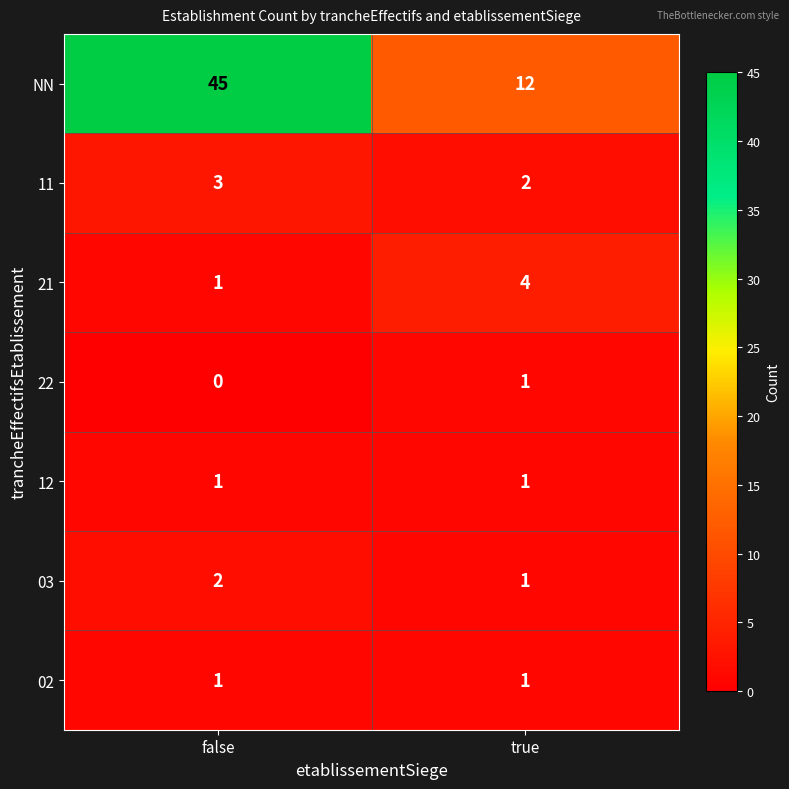

What is the sum of the 03 values at true and false?

3